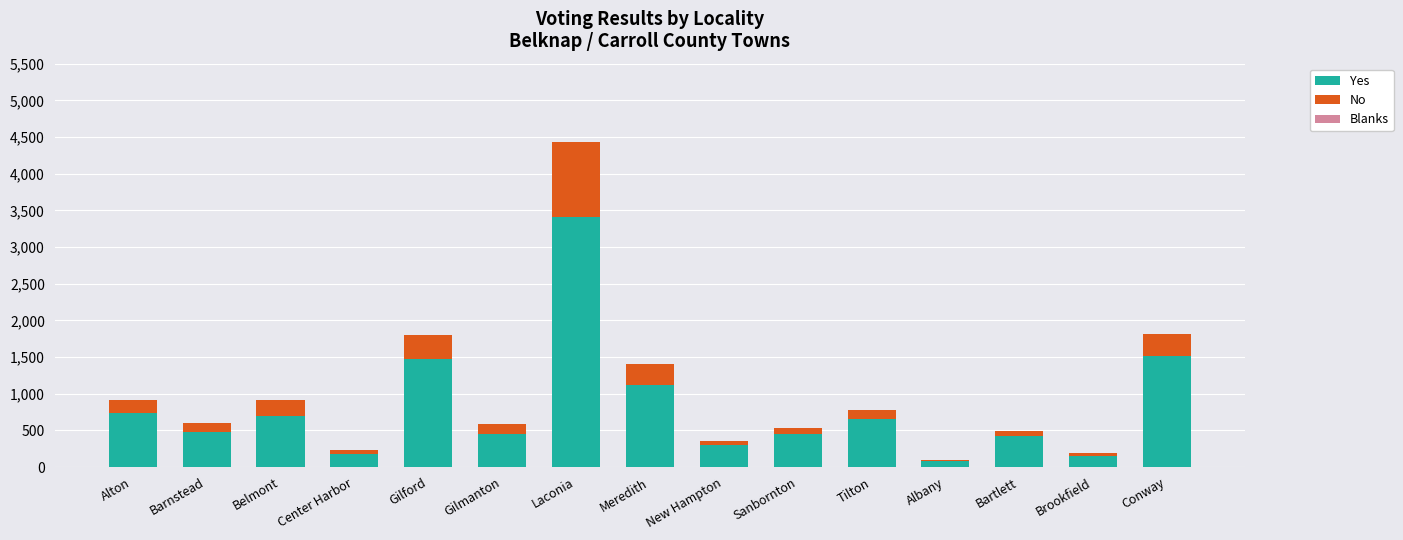

At which label does Yes reach its peak?

Laconia